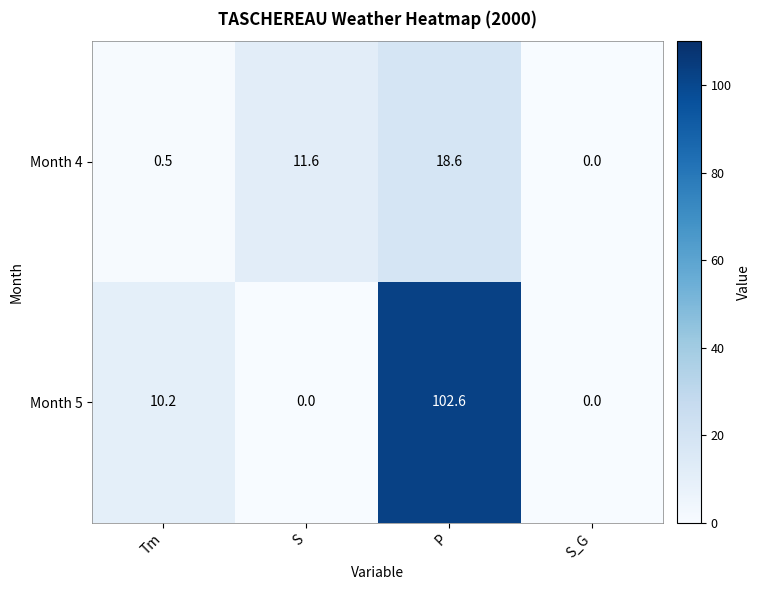

Which series has the largest total across all categories?

Month 5